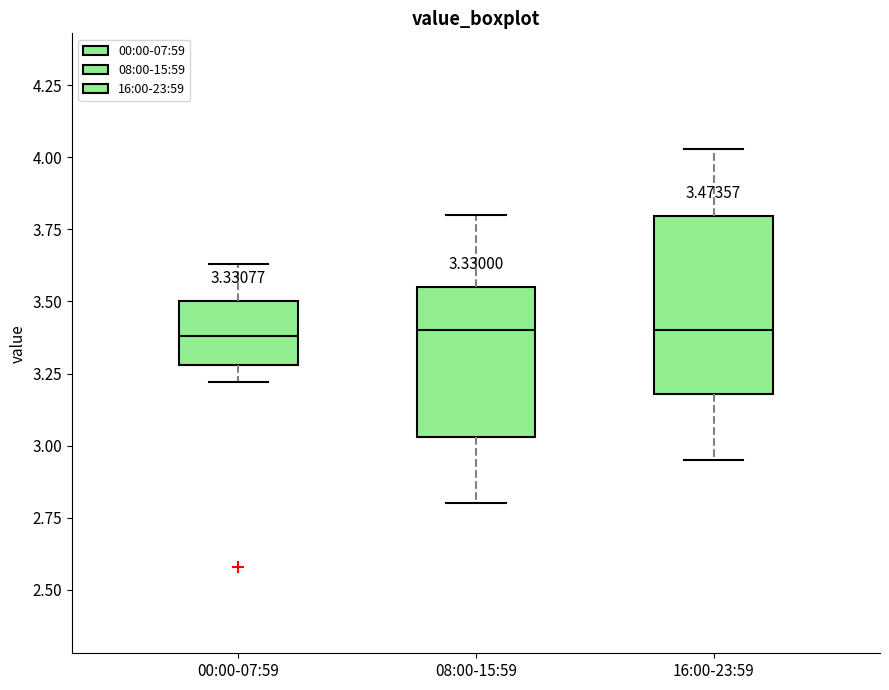

Comparing the boxes themselves (not the whiskers), which one is the tallest?

16:00-23:59